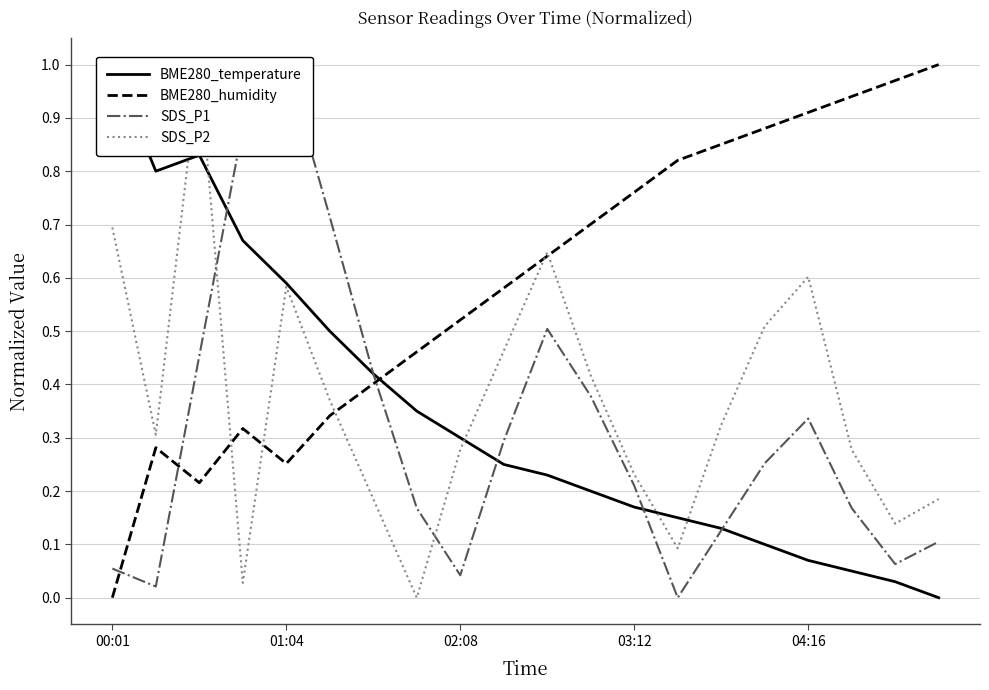

True or false: BME280_humidity and BME280_temperature intersect in this chart.

True